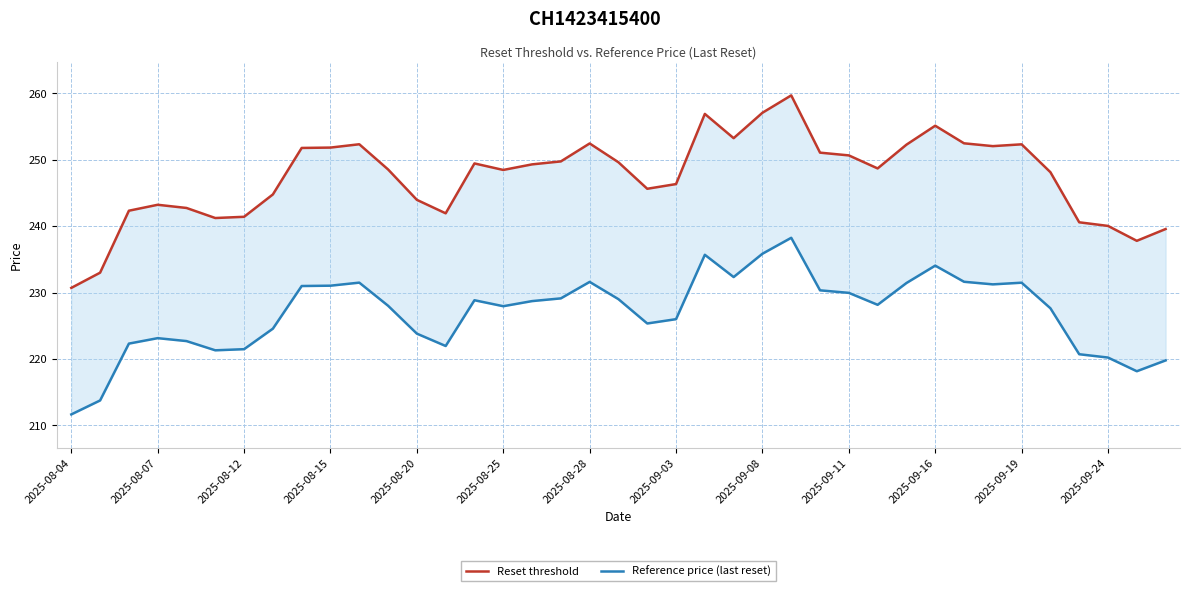

Which series has the largest range (max minus min)?

Reset threshold